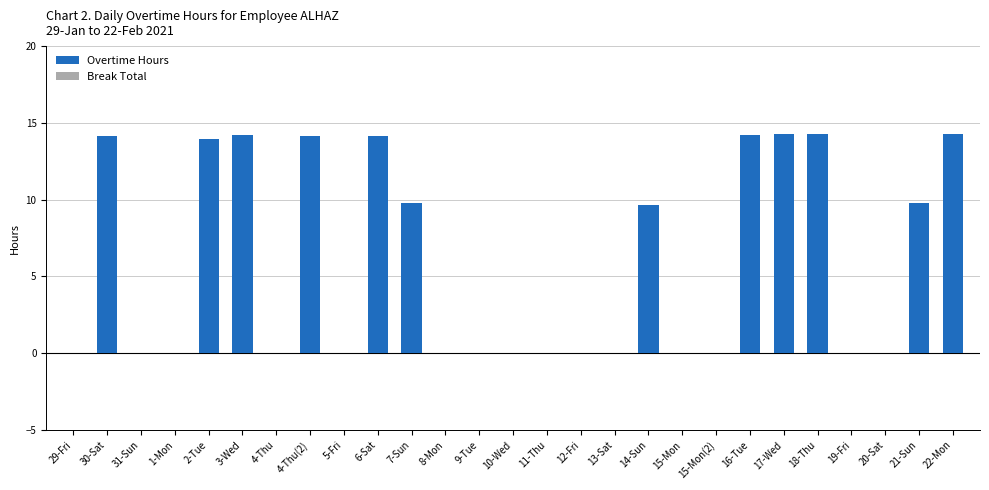

True or false: the data shows -7.0 at 4-Thu.

False